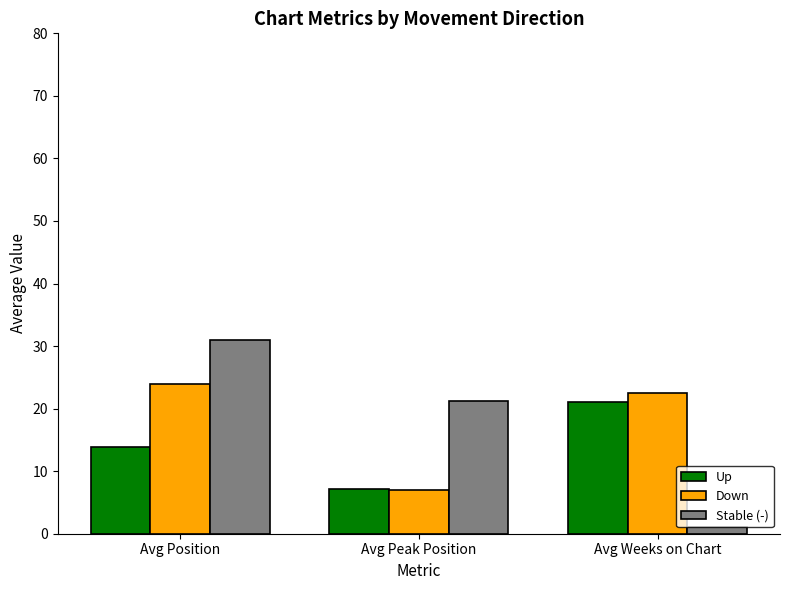

How many categories are shown in the chart?

3